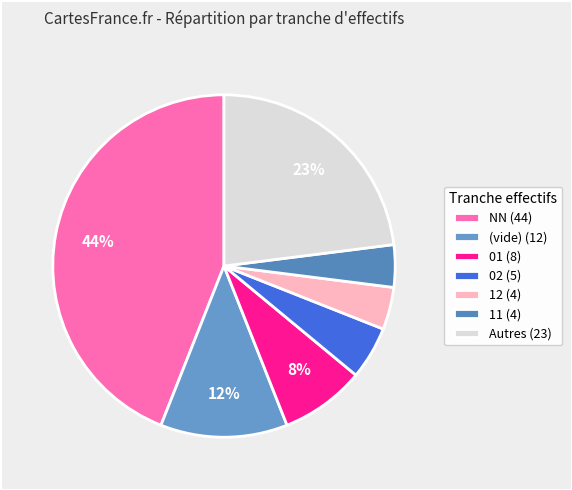

How many slices are in this pie chart?

7